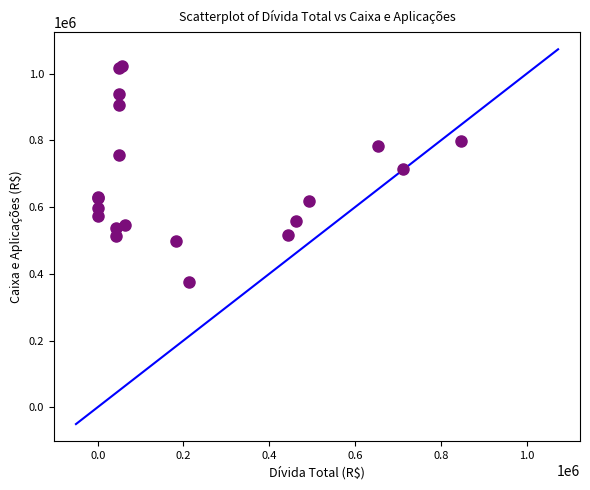

What Y value in the scatter plot is closest to 699409?

713690.0